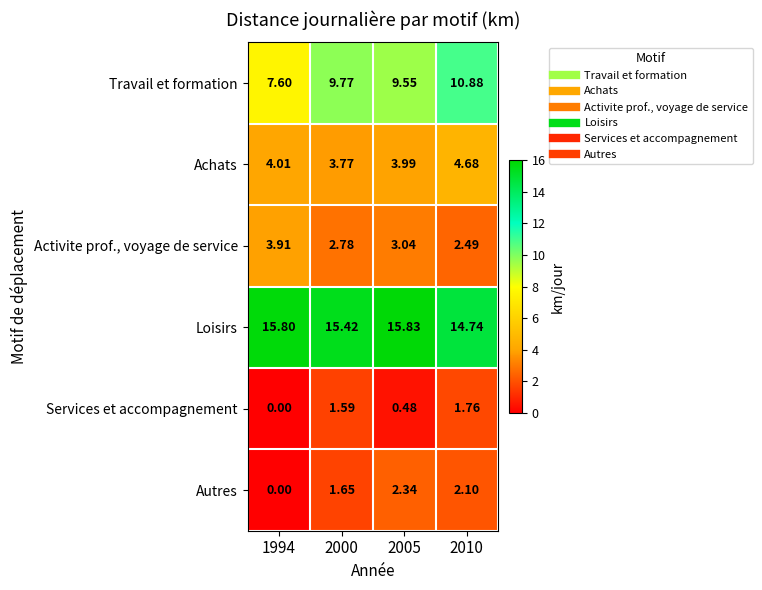

Rank the series at 2005 from lowest to highest value.

Services et accompagnement, Autres, Activite prof., voyage de service, Achats, Travail et formation, Loisirs